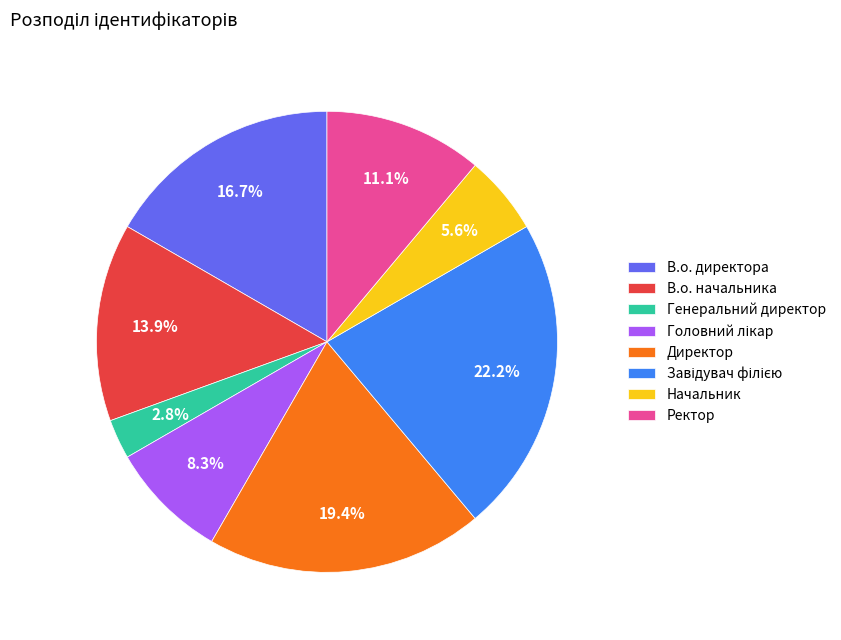

The Ректор slice represents 22% of the pie. True or false?

False